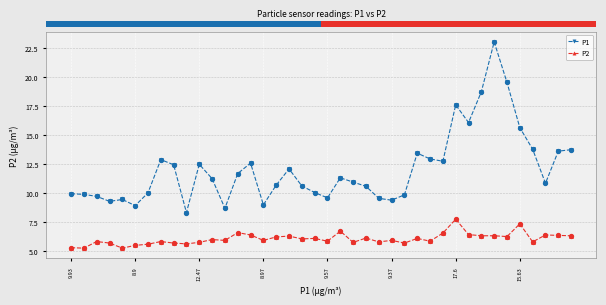

Which series has the widest spread of values?

P1